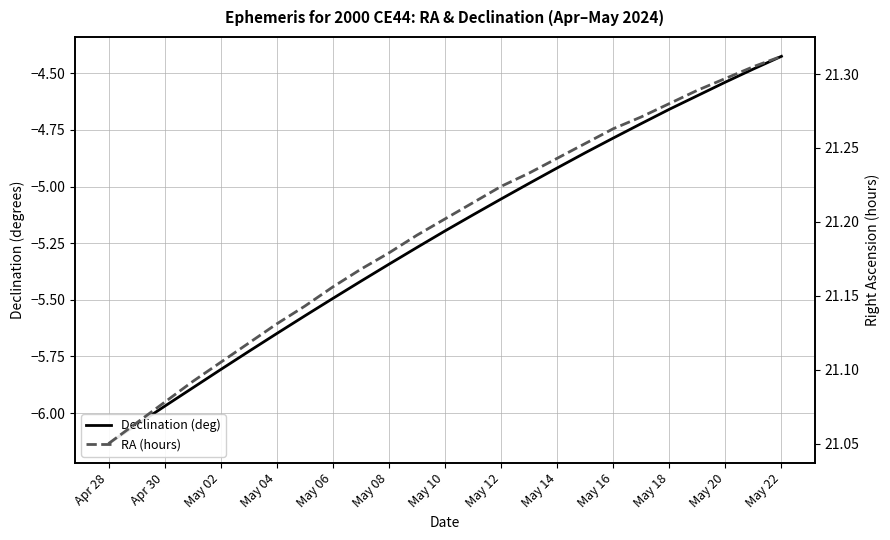

At how many categories does at least one series exceed -5?

25